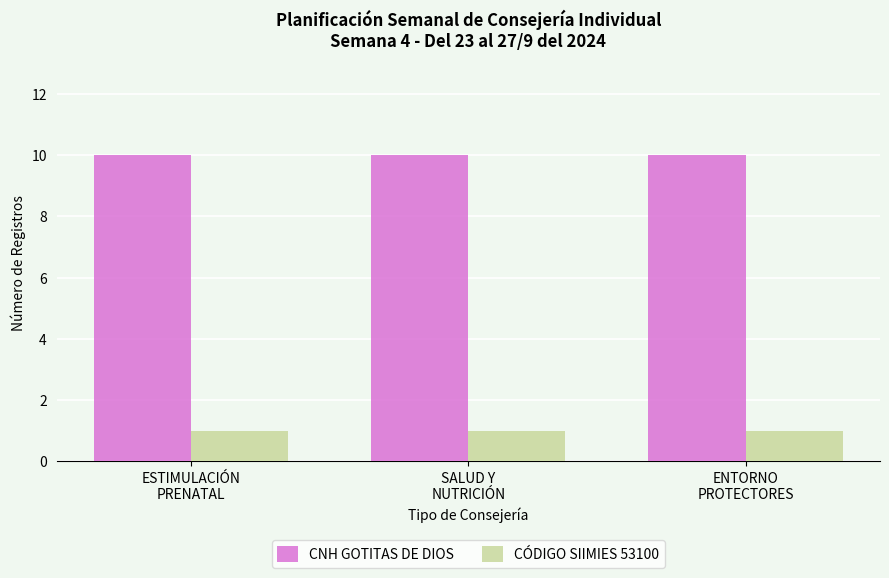

Reading left to right, transcribe all the data shown in this chart.

CNH GOTITAS DE DIOS: ESTIMULACIÓN
PRENATAL=10	SALUD Y
NUTRICIÓN=10	ENTORNO
PROTECTORES=10
CÓDIGO SIIMIES 53100: ESTIMULACIÓN
PRENATAL=1	SALUD Y
NUTRICIÓN=1	ENTORNO
PROTECTORES=1